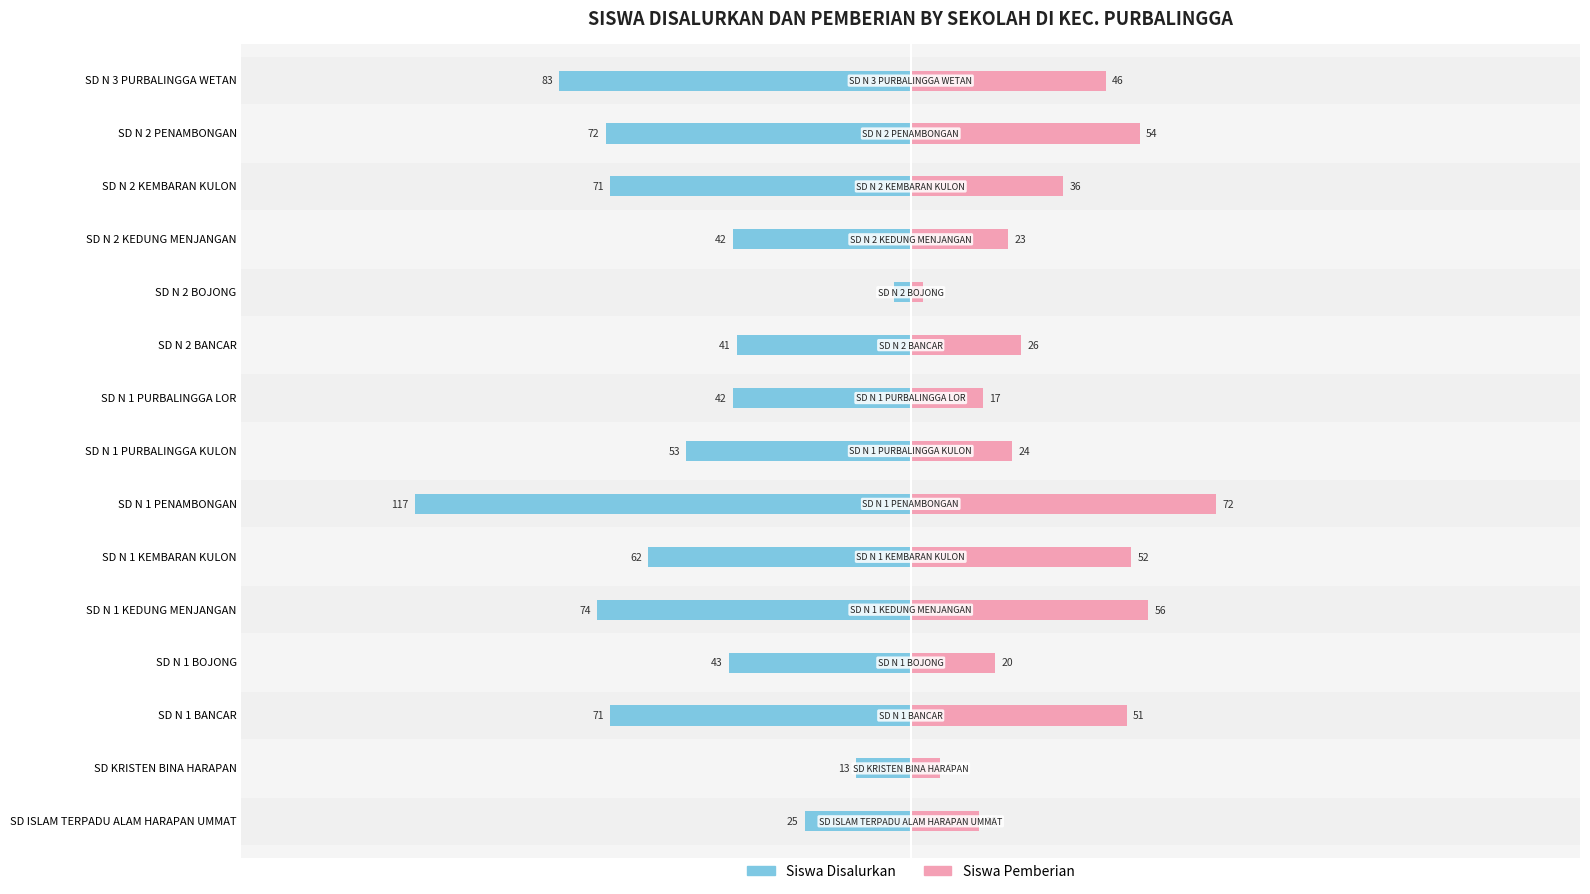

The value of Siswa Pemberian at SD N 1 PURBALINGGA LOR is 5. True or false?

False